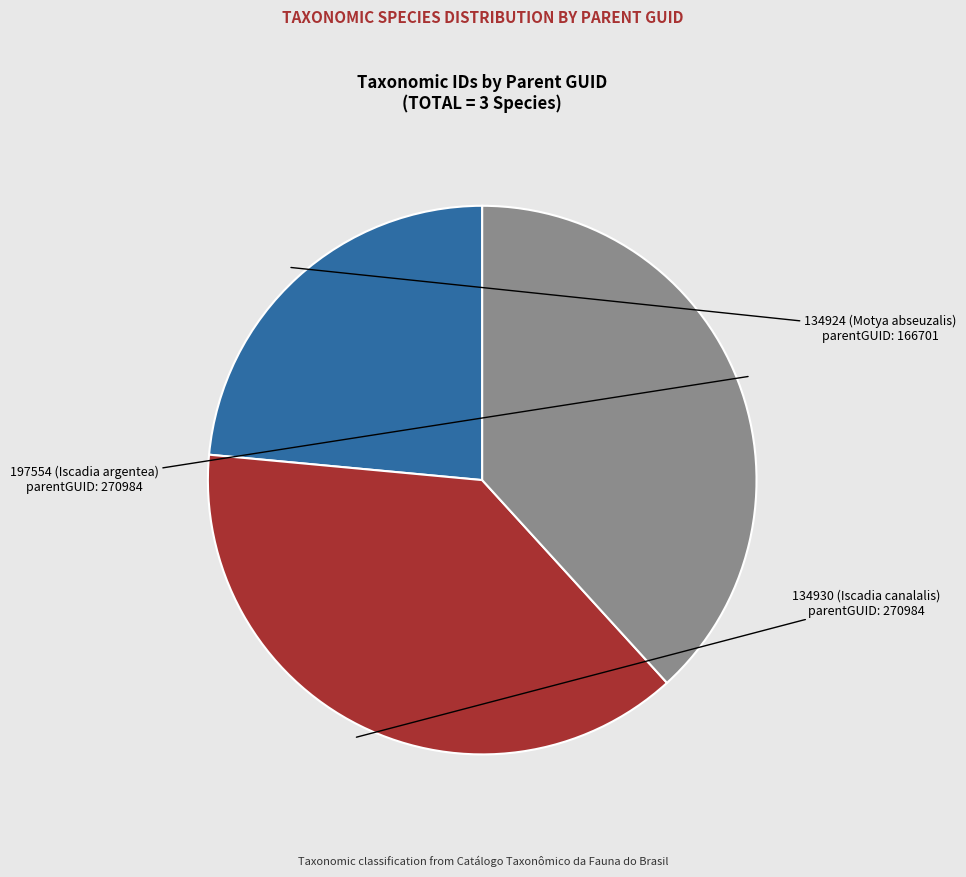

Is there any slice that represents more than half of the pie?

No